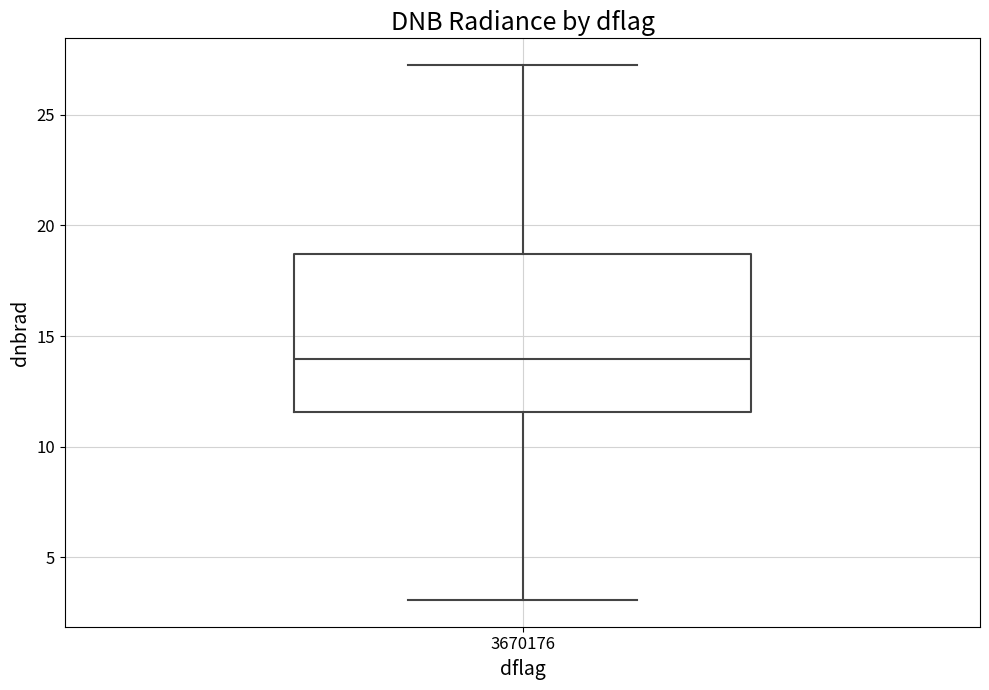

Where does the lower whisker of the box at x = 3670176 end on the y-axis? The values are not printed on the chart, so give them approximately, as read against the axis.

3.0